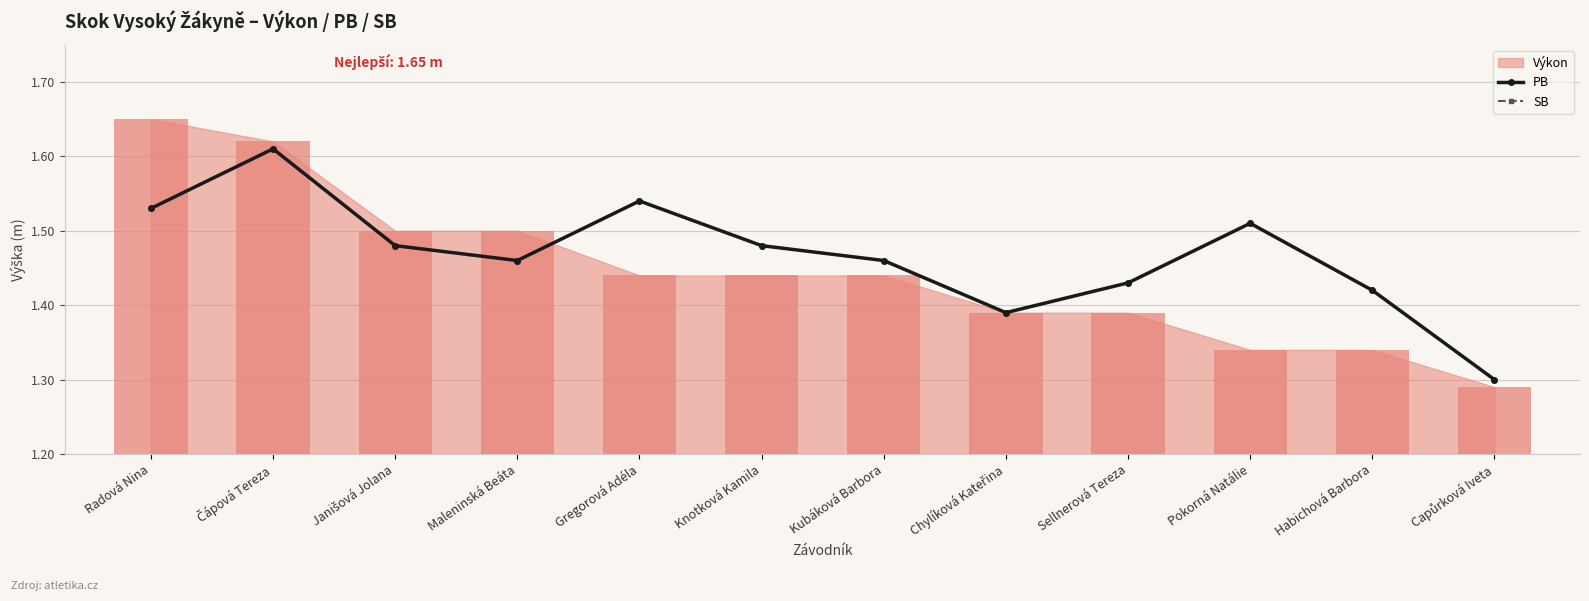

Which category has the lowest value in the SB series?

Capůrková Iveta